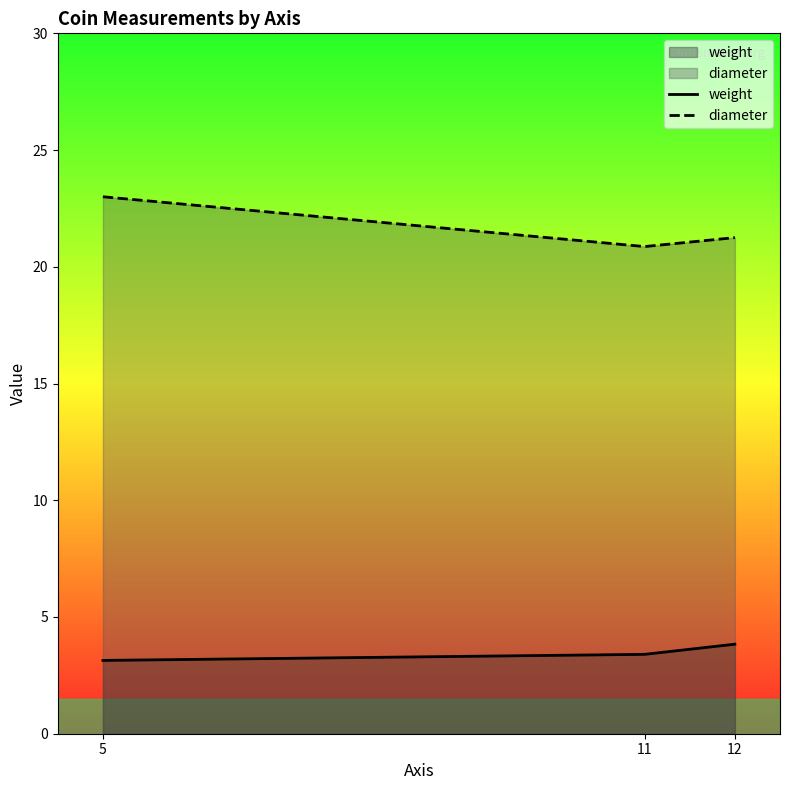

What is the value of the weight point at the 3rd from the left?

3.8